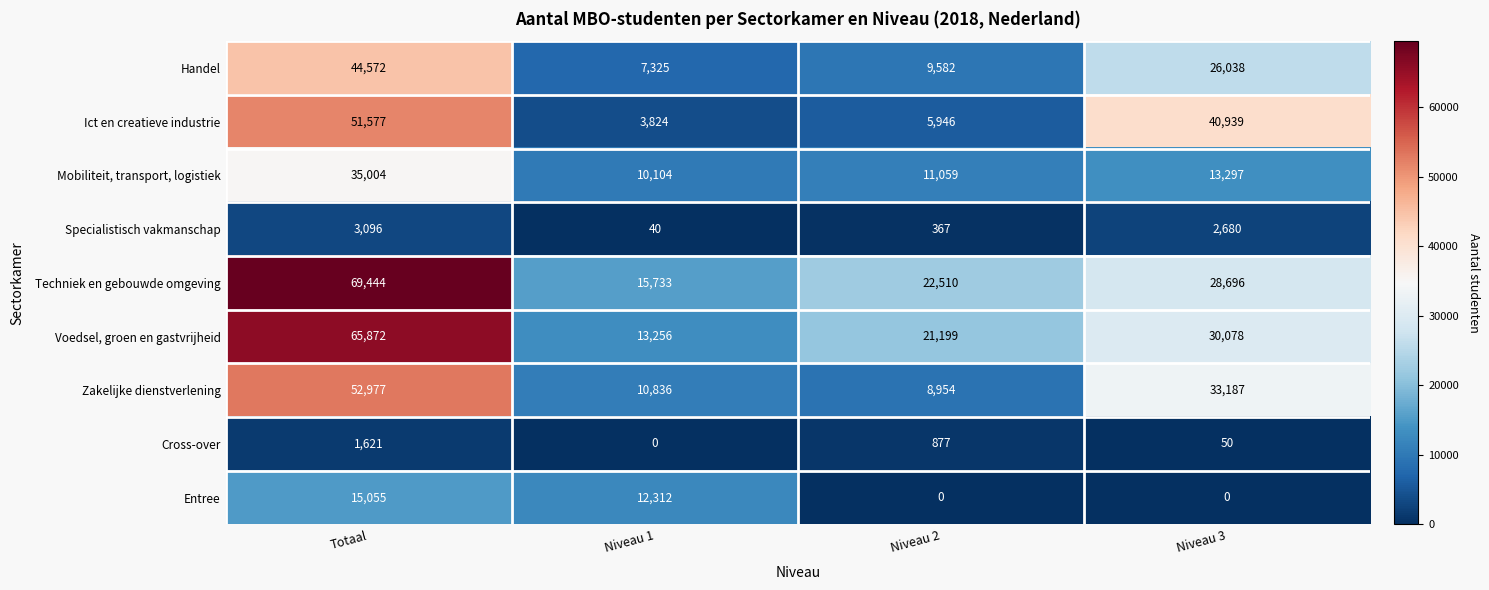

How many data points does each series have?

4